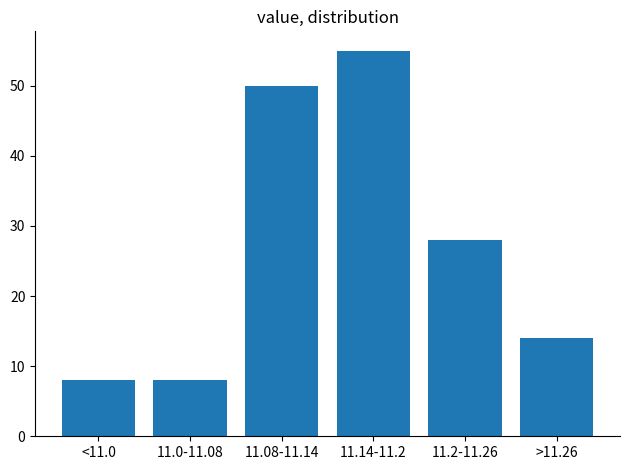

Reading left to right, transcribe all the data shown in this chart.

8	8	50	55	28	14